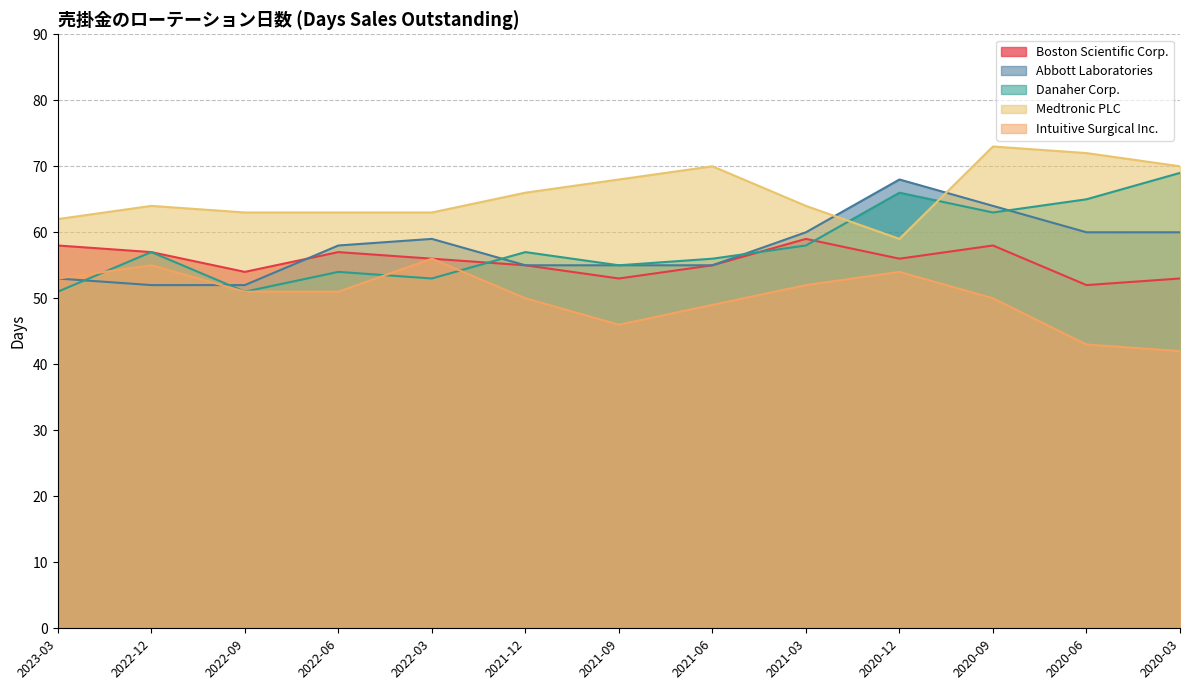

Rank the series at 2022-06 from highest to lowest value.

Medtronic PLC, Abbott Laboratories, Boston Scientific Corp., Danaher Corp., Intuitive Surgical Inc.